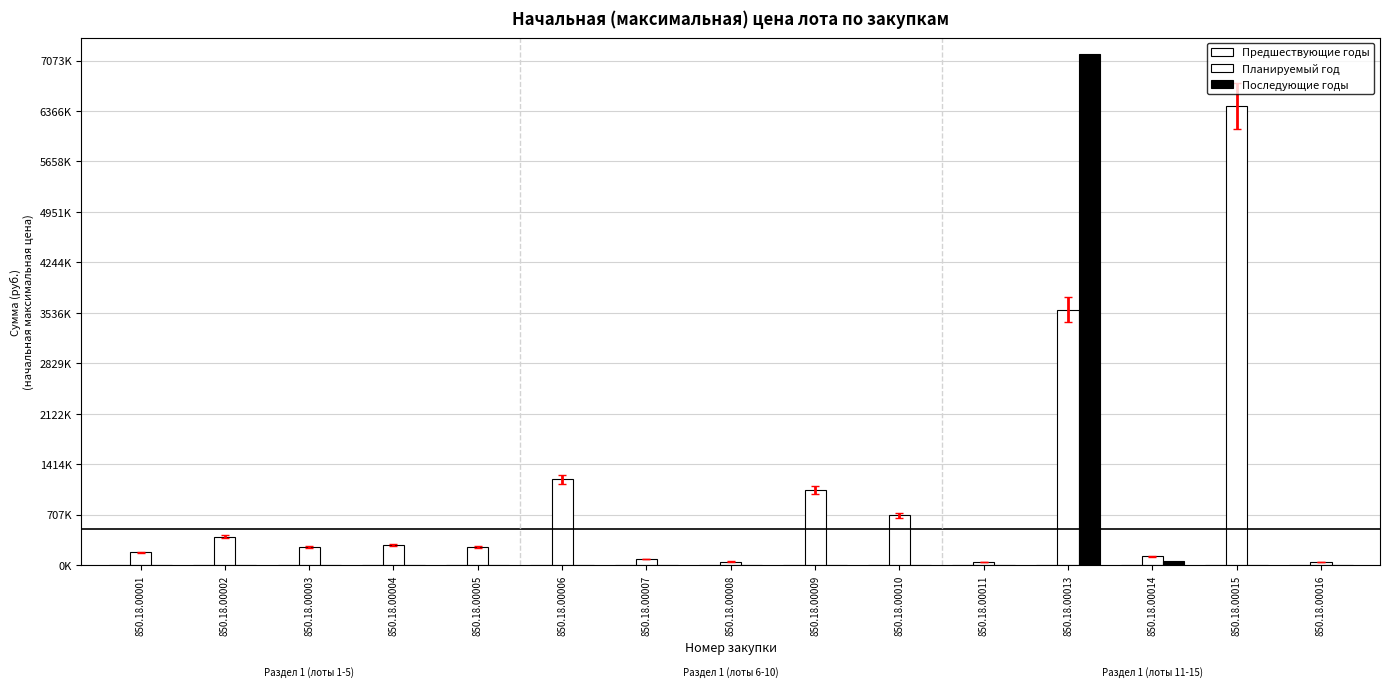

At which category is the sum across all series the highest?

850.18.00013